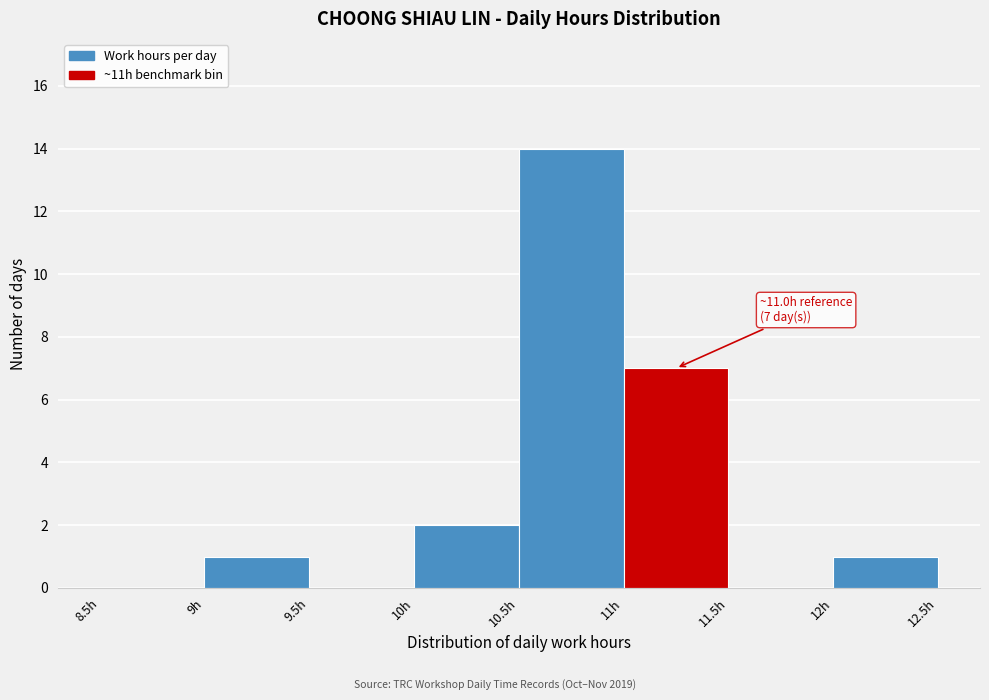

Which range on the x-axis has the tallest bar?

10.5 to 11.0